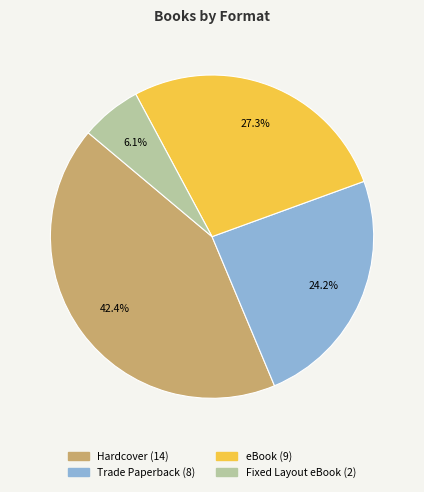

What percentage is the Fixed Layout eBook slice, to the nearest percent?

6%